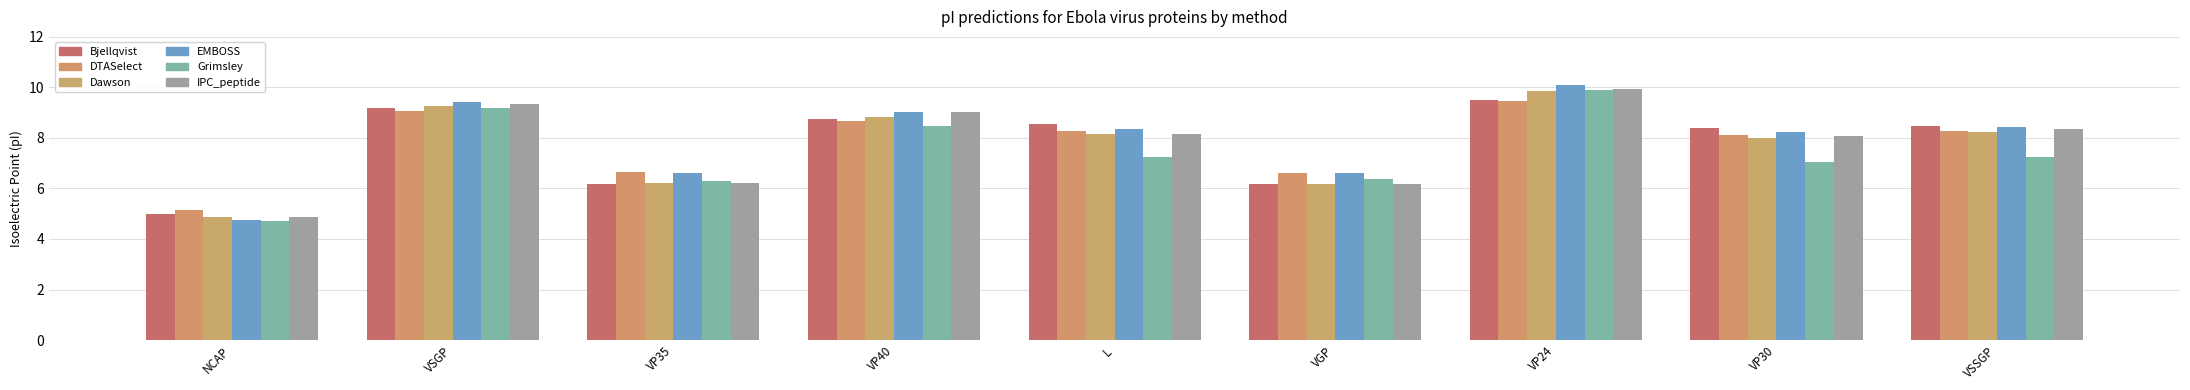

Which has a higher value, VP35 or L?

L